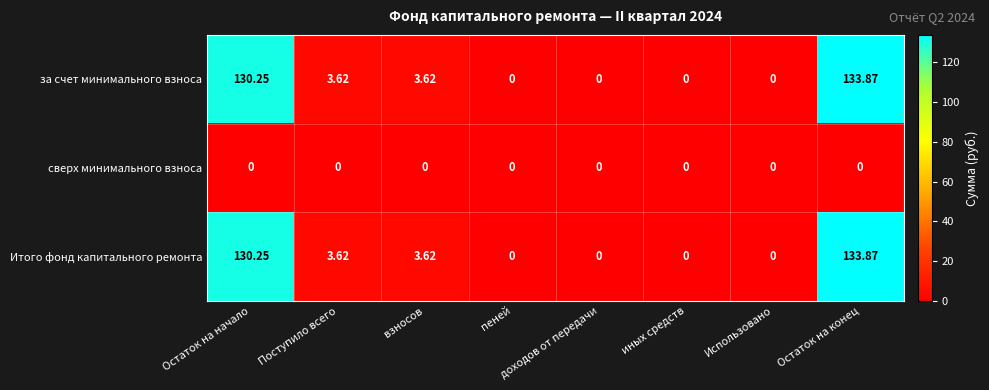

At how many categories does at least one series exceed 32?

2